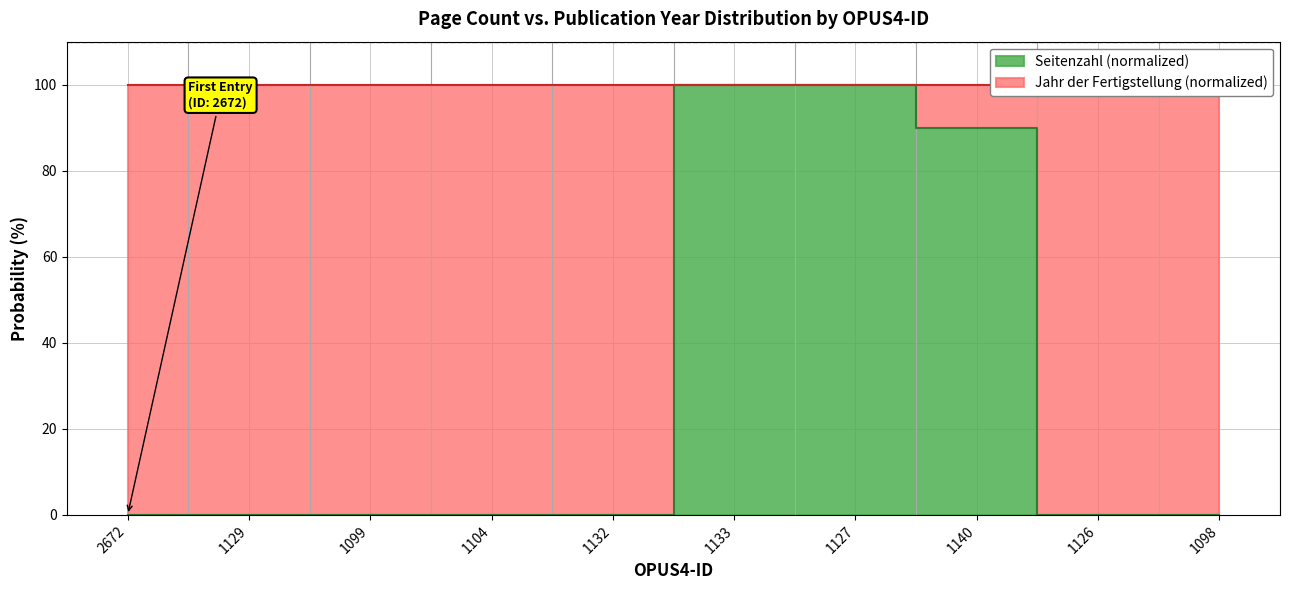

Which has a higher value, 1126 or 1129?

1129